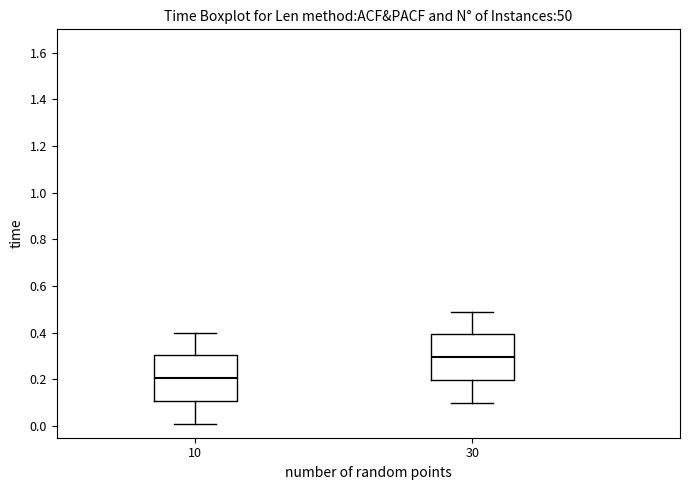

Reading left to right, transcribe this box plot: for each box, give where its median line is, the range the box spans, and where its two whiskers end, as read against the y-axis. The values are not printed on the chart, so give them approximately, as read against the axis.

10: median 0.20, box 0.10 to 0.30, whiskers 0.02 to 0.40
30: median 0.30, box 0.20 to 0.40, whiskers 0.10 to 0.50